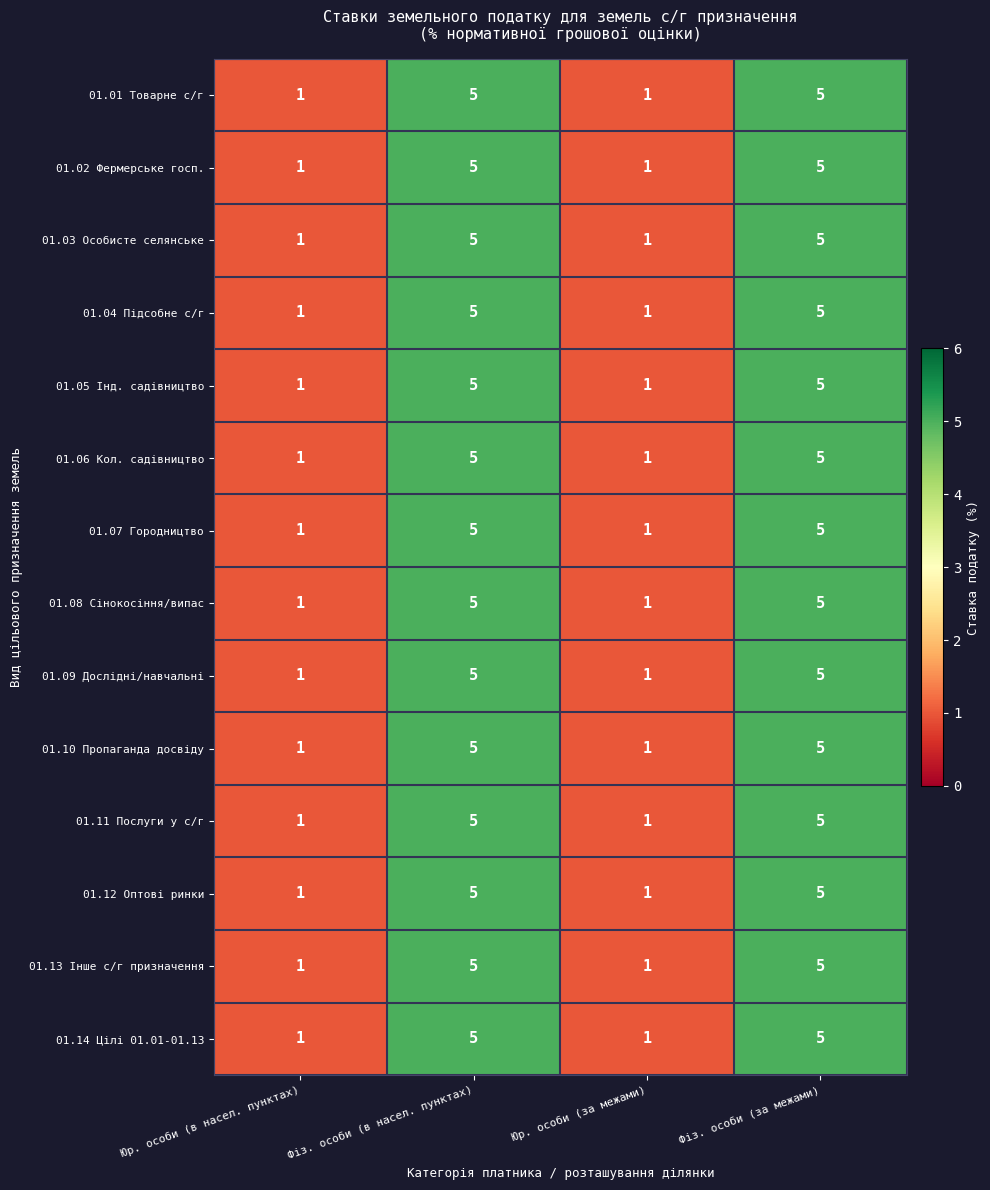

True or false: 01.06 Кол. садівництво has a value of 1 at Юр. особи (за межами).

True